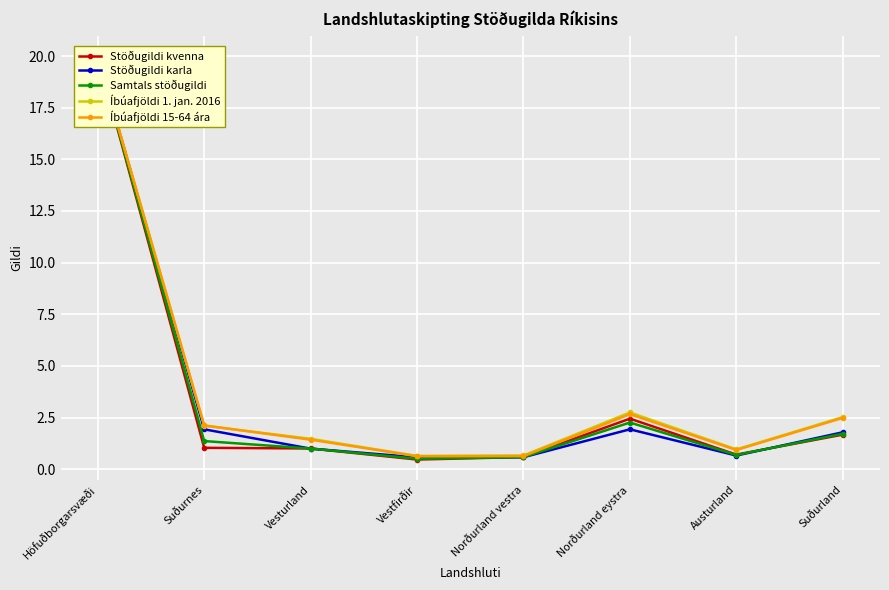

What is the average value of the Íbúafjöldi 15-64 ára series?

3.9